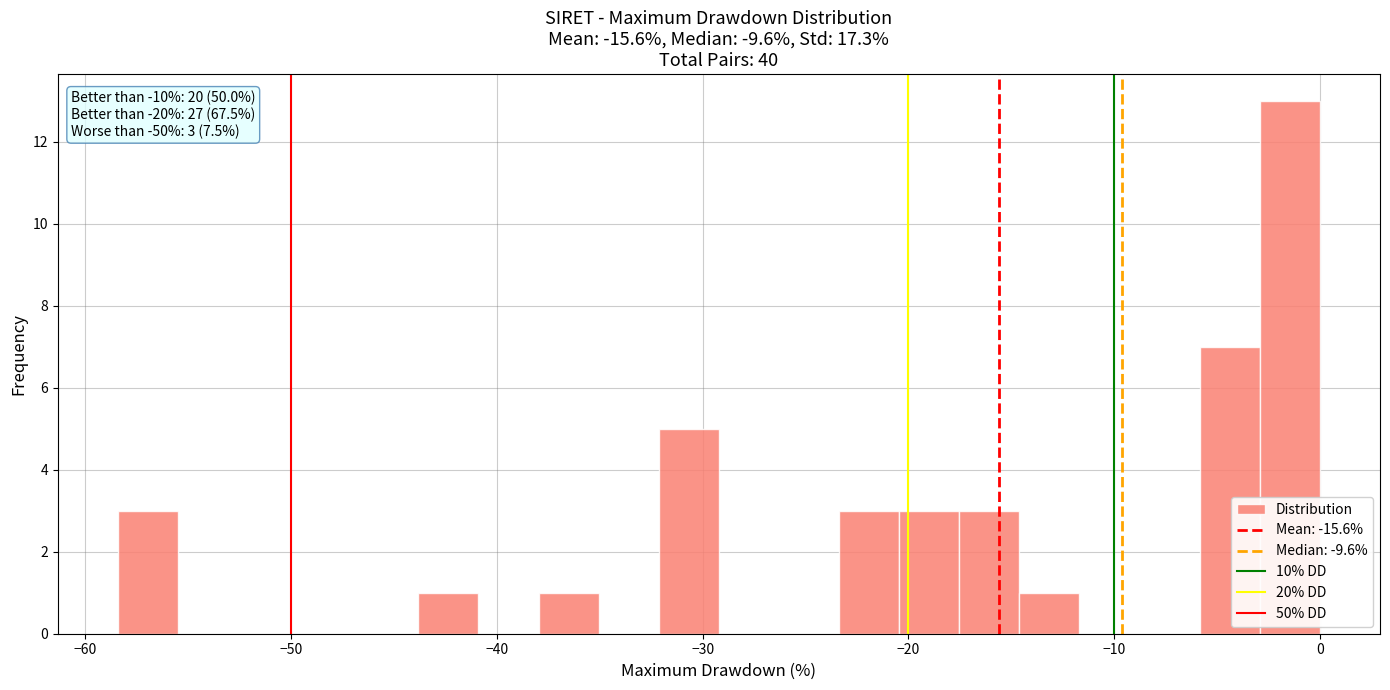

Read against the x-axis, roughly where is the centre of the tallest bar?

-1